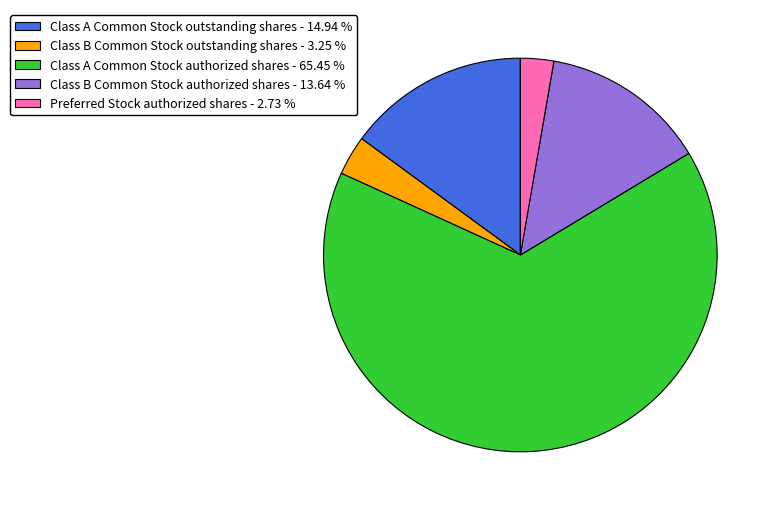

Rank the categories by value from highest to lowest.

Class A Common Stock authorized shares, Class A Common Stock outstanding shares, Class B Common Stock authorized shares, Class B Common Stock outstanding shares, Preferred Stock authorized shares